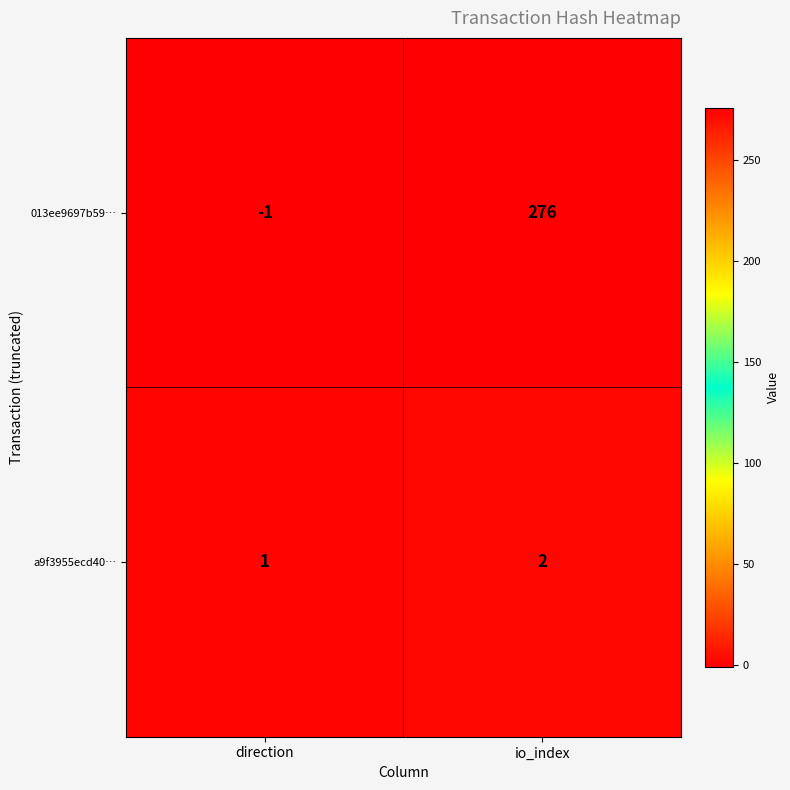

What is the sum of all 013ee9697b59… values?

275